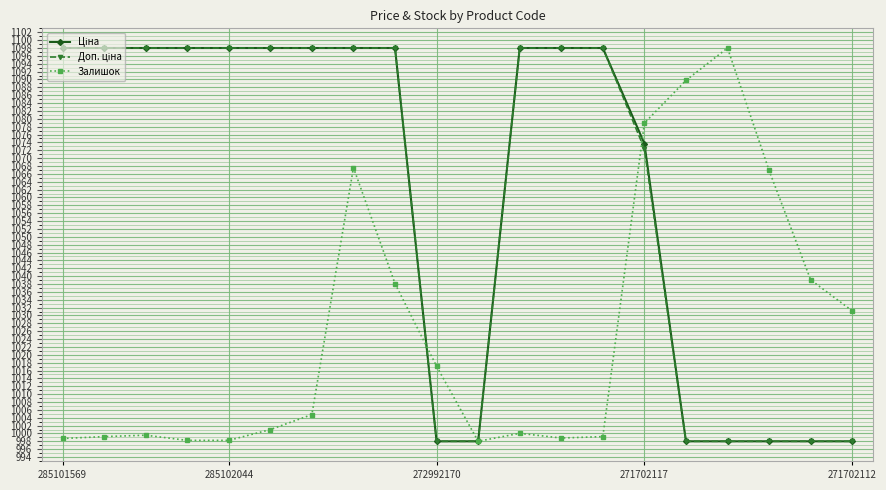

What is the value of the Залишок point at the 4th from the left?

998.2